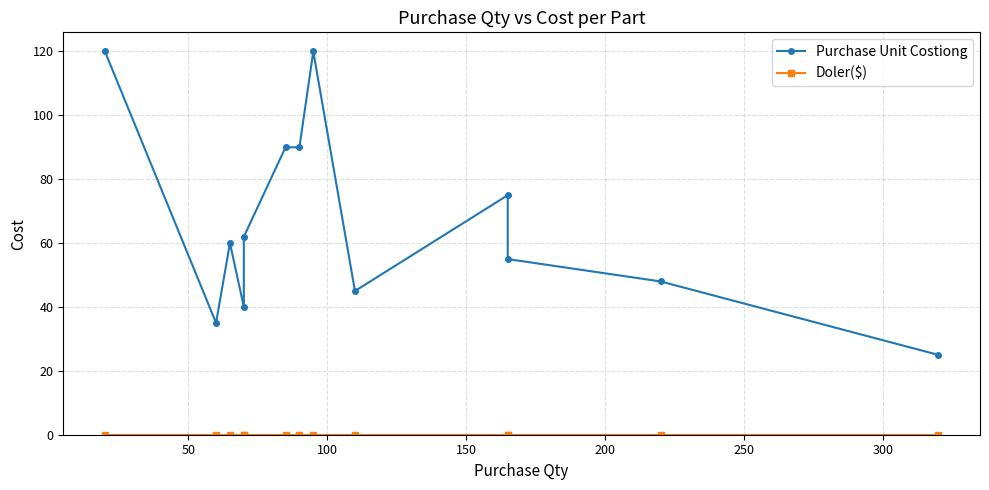

Reading left to right, transcribe all the data shown in this chart.

Purchase Unit Costiong: 120	35	60	40	62	90	90	120	45	75	55	48	25
Doler($): 0	0	0	0	0	0	0	0	0	0	0	0	0